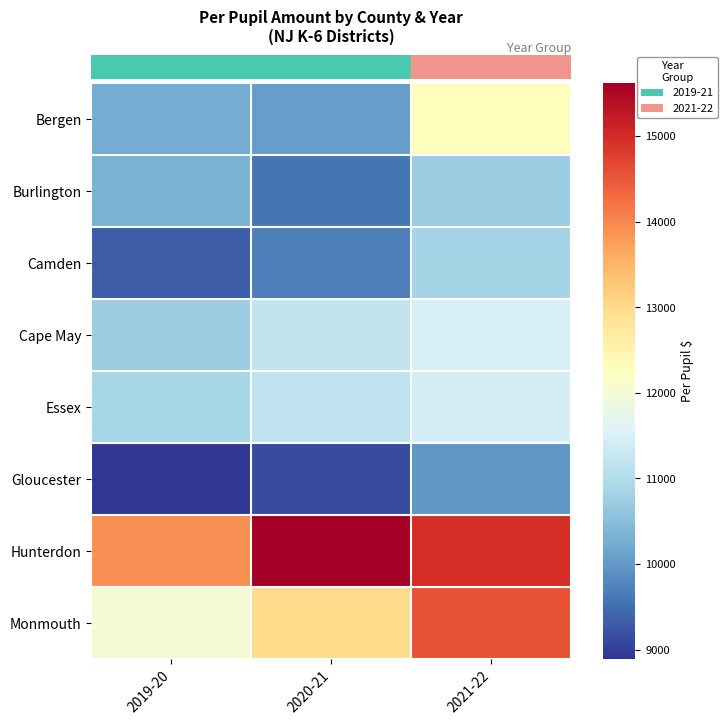

How many categories are shown in the chart?

3